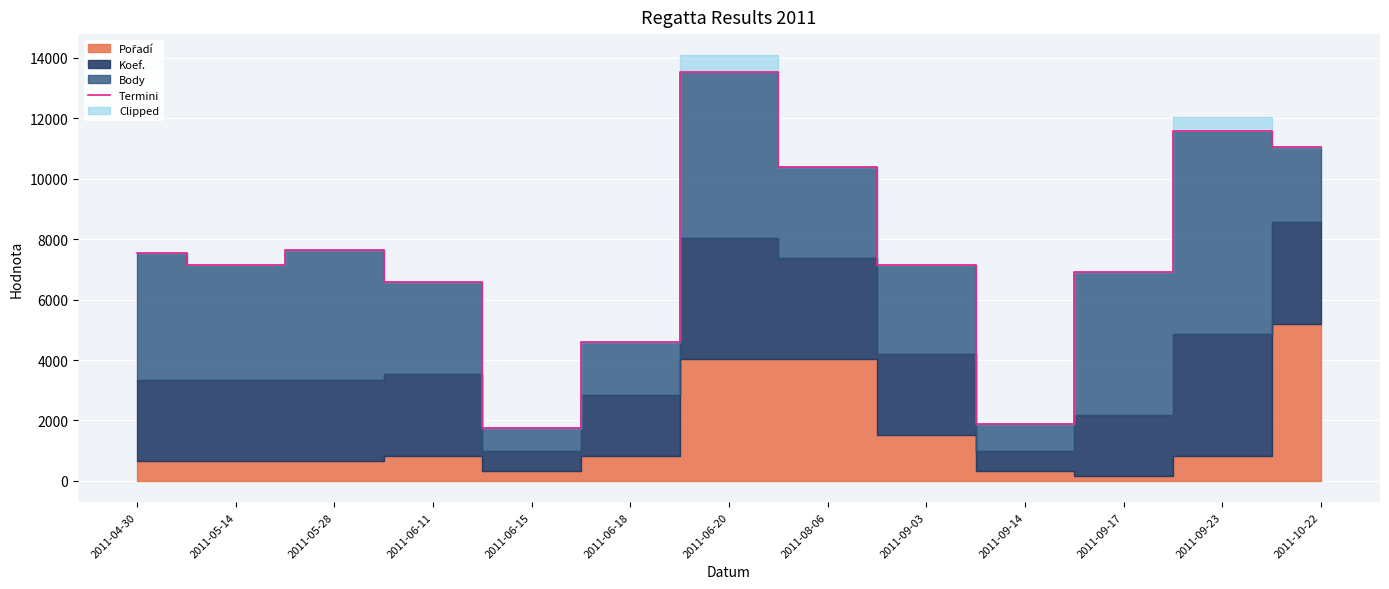

What is the smallest value displayed?

1760.2